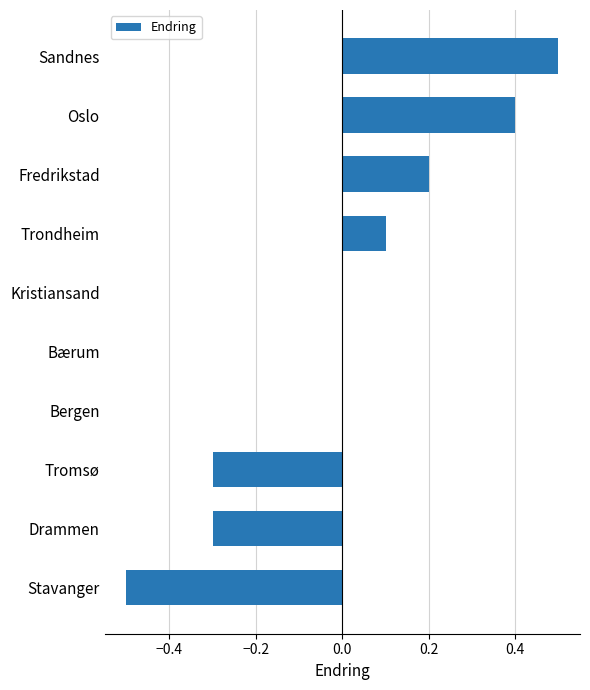

Reading top to bottom, what are all the values shown in this chart?

Sandnes=0.5	Oslo=0.4	Fredrikstad=0.2	Trondheim=0.1	Kristiansand=0.0	Bærum=0.0	Bergen=0.0	Tromsø=-0.3	Drammen=-0.3	Stavanger=-0.5